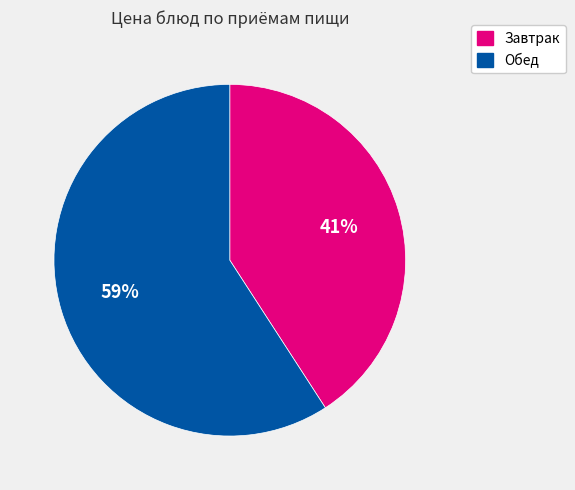

Does any single category account for the majority?

Yes